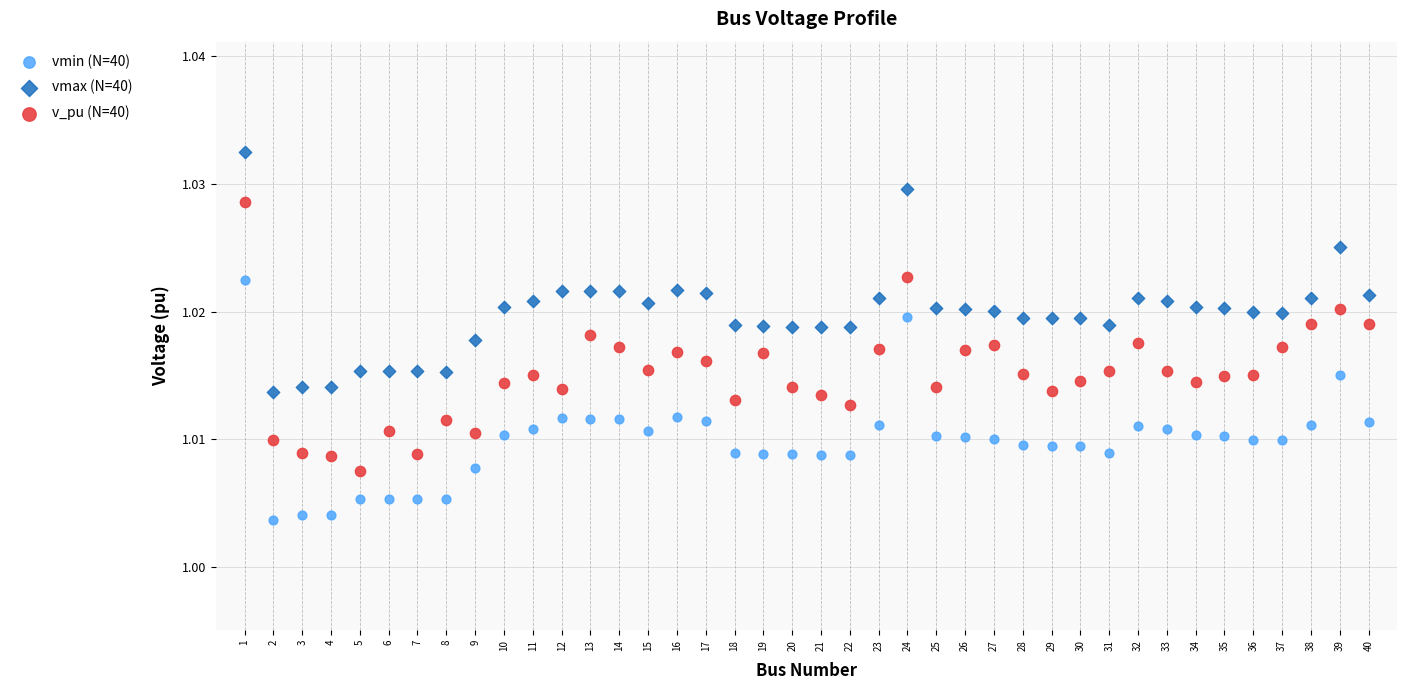

Across all data points, what is the range of X values (max minus min)?

39.0